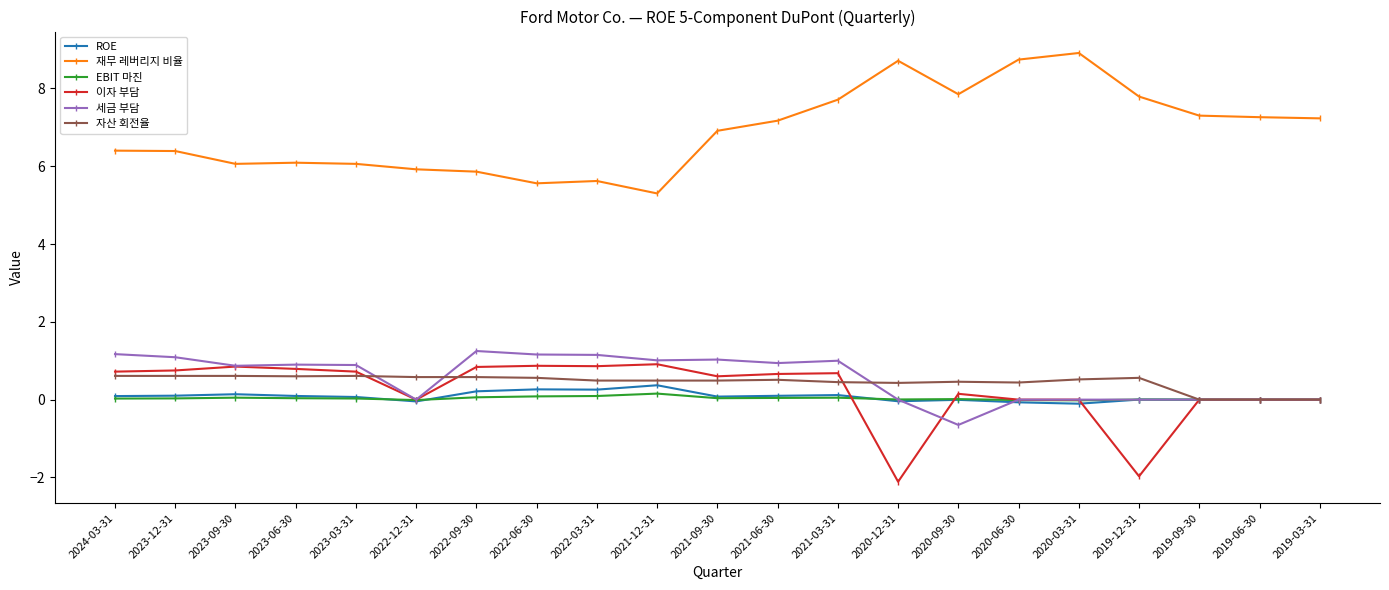

What are all the series names shown in the legend?

ROE, 재무 레버리지 비율, EBIT 마진, 이자 부담, 세금 부담, 자산 회전율